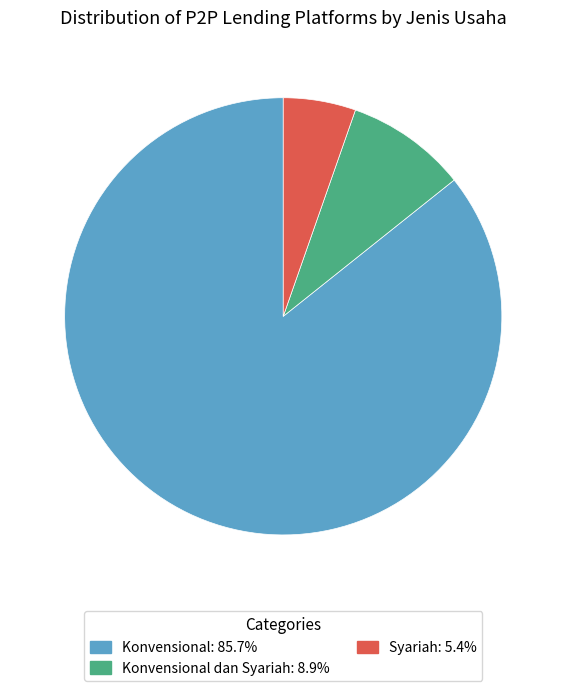

Is there any slice that represents more than half of the pie?

Yes